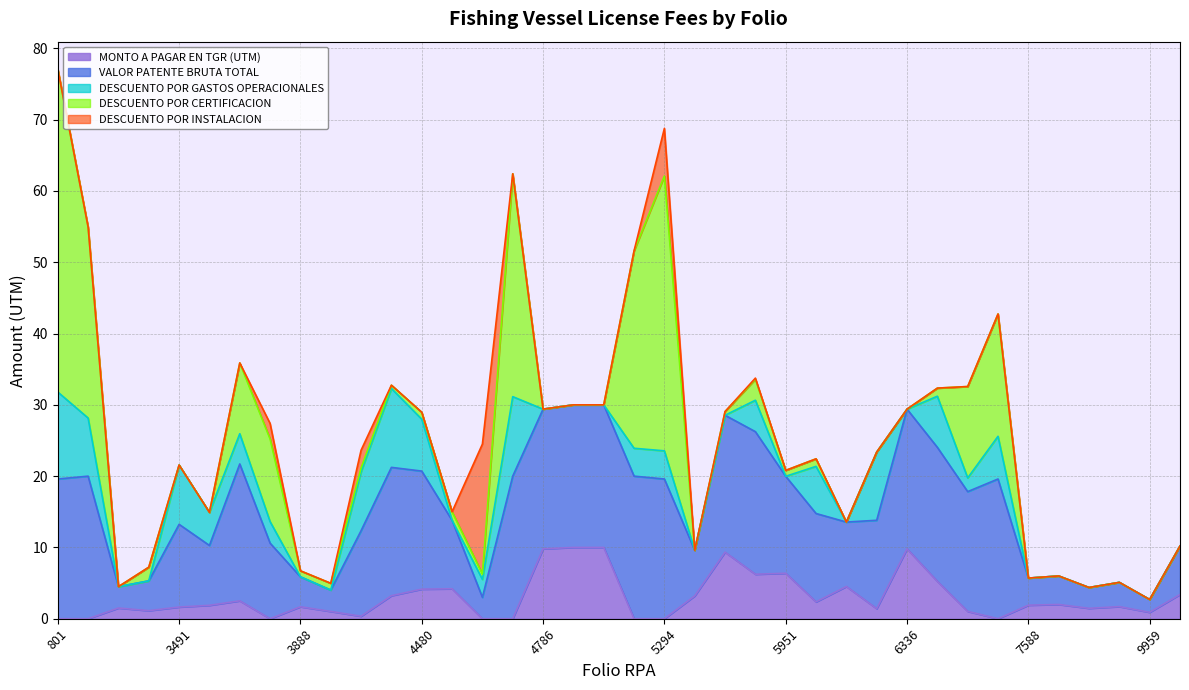

Where does the VALOR PATENTE BRUTA TOTAL series first go above 12?

801